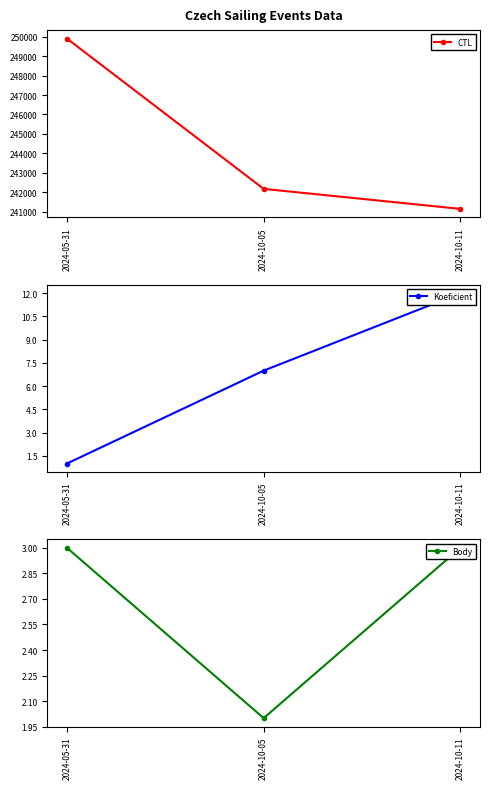

True or false: Koeficient has a value of 5 at 2024-10-05.

False